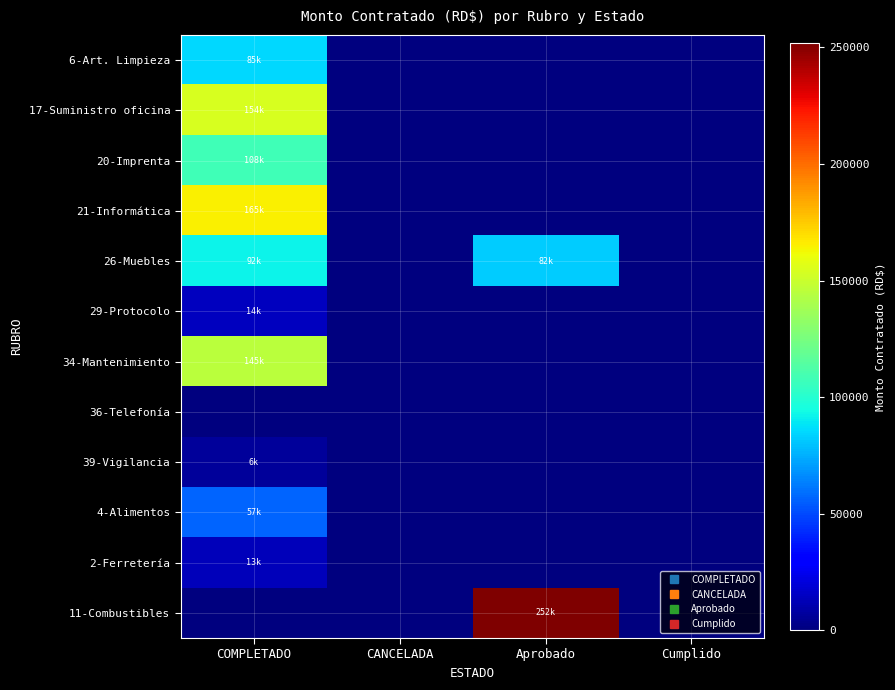

How many data points does each series have?

4